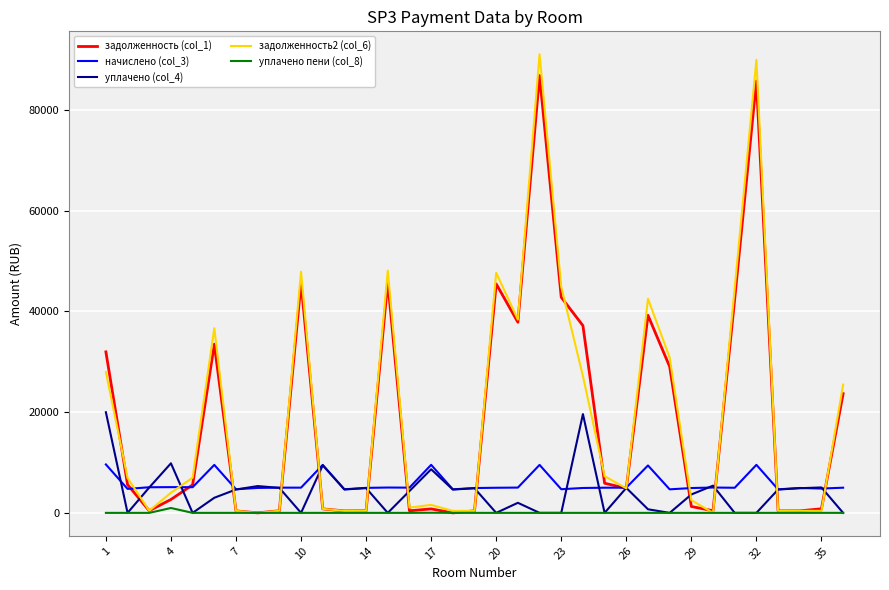

True or false: начислено (col_3) and уплачено пени (col_8) cross at least once.

False